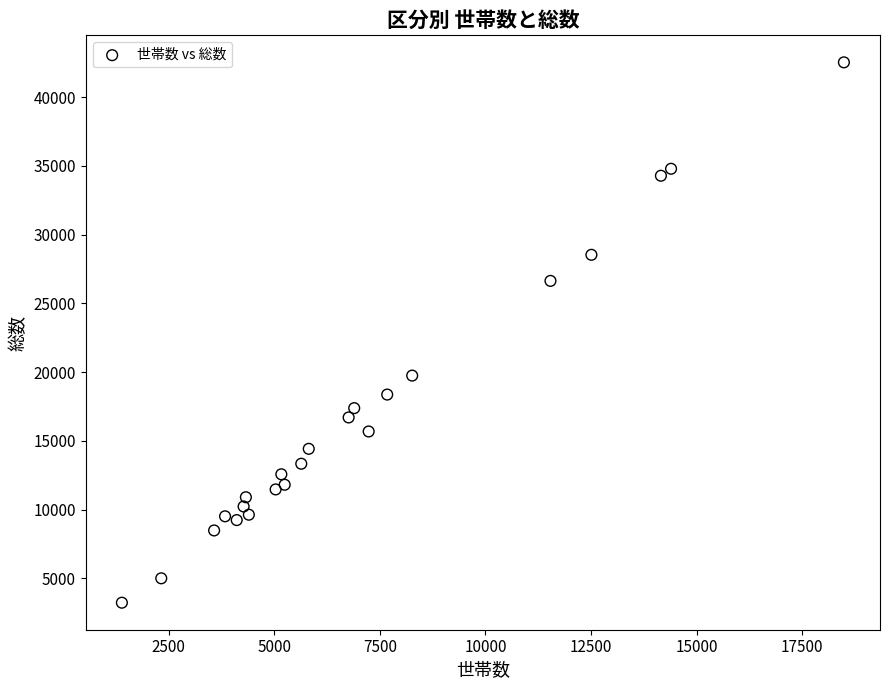

What Y value in the scatter plot is closest to 22887?

19755